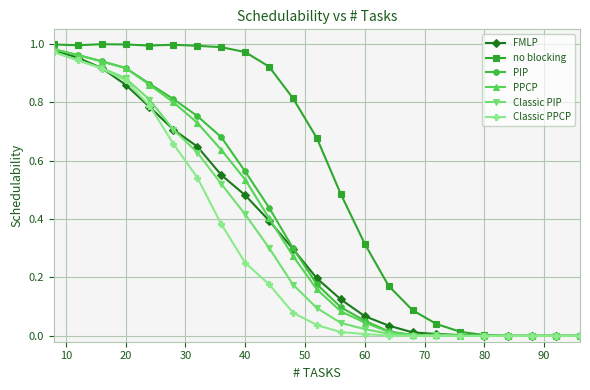

True or false: no blocking has more than 0 interior local peaks.

True